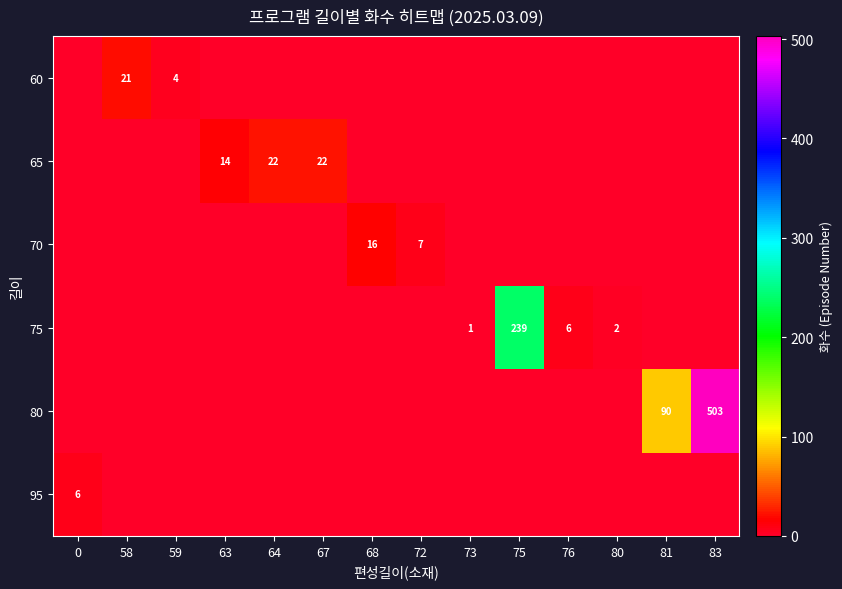

The value of 65 at 63 is 25. True or false?

False